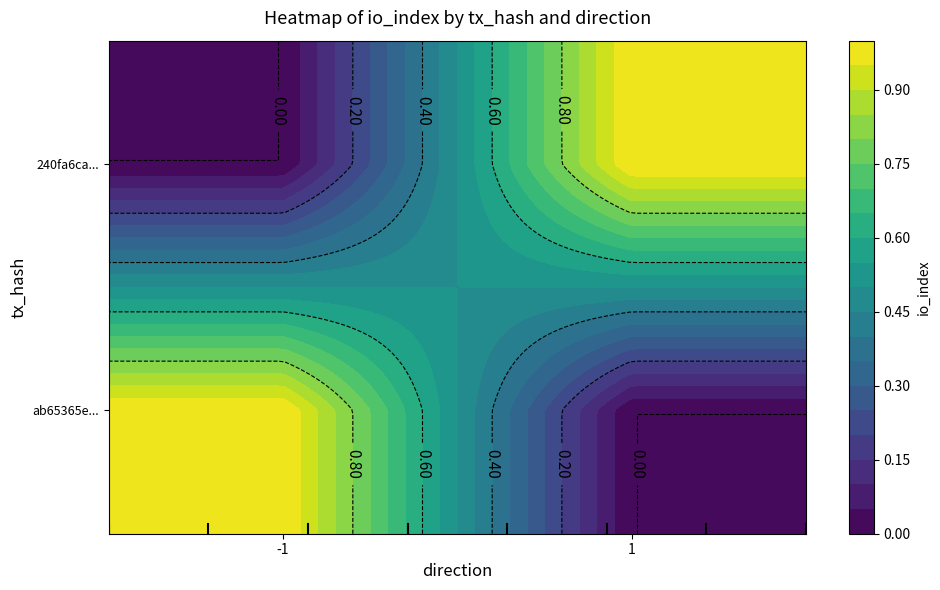

Between 0 and 1, which series saw the biggest shift?

ab65365e894ca0c99a2ea8ee38352448bf1d6ec